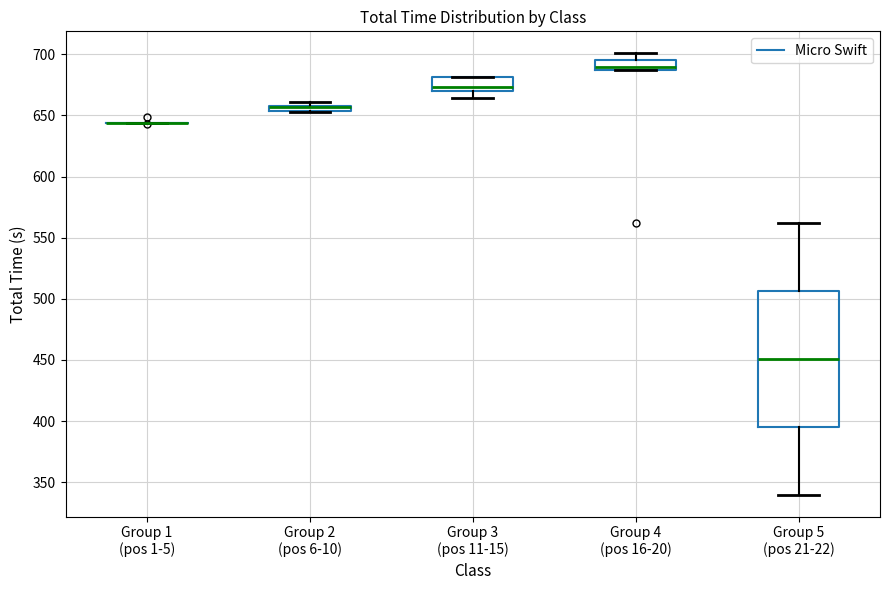

Where is the lower edge of the box for Group 2 (pos 6-10) on the y-axis? The values are not printed on the chart, so give them approximately, as read against the axis.

655